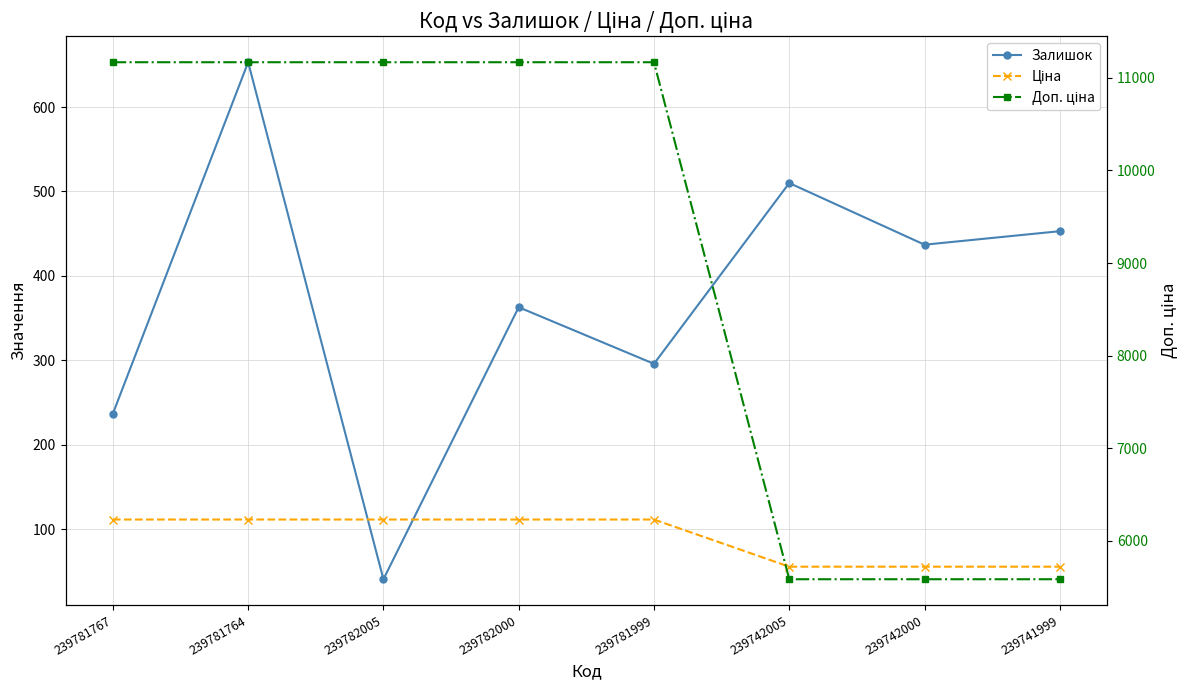

What is the minimum value for Ціна?

55.9